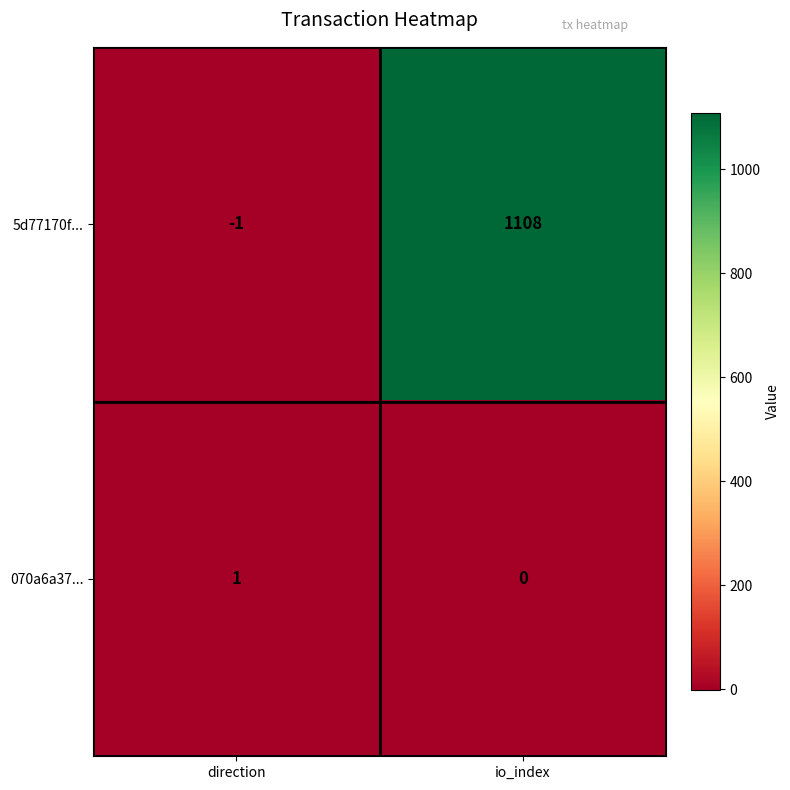

Reading left to right, list all the values displayed in this chart.

5d77170f...: -1	1108
070a6a37...: 1	0